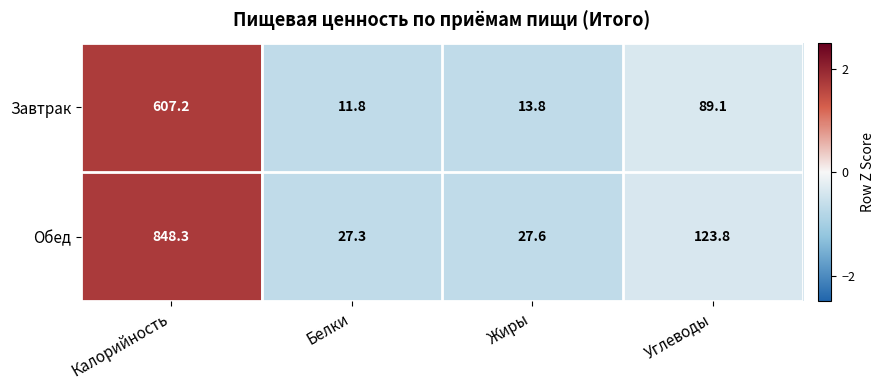

At which label is Обед closest to 437?

Углеводы